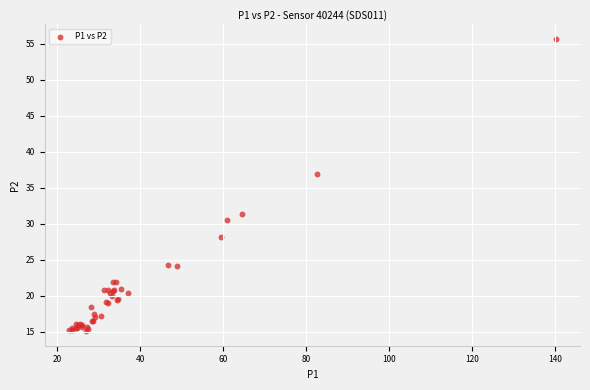

What Y value in the scatter plot is closest to 35?

36.9